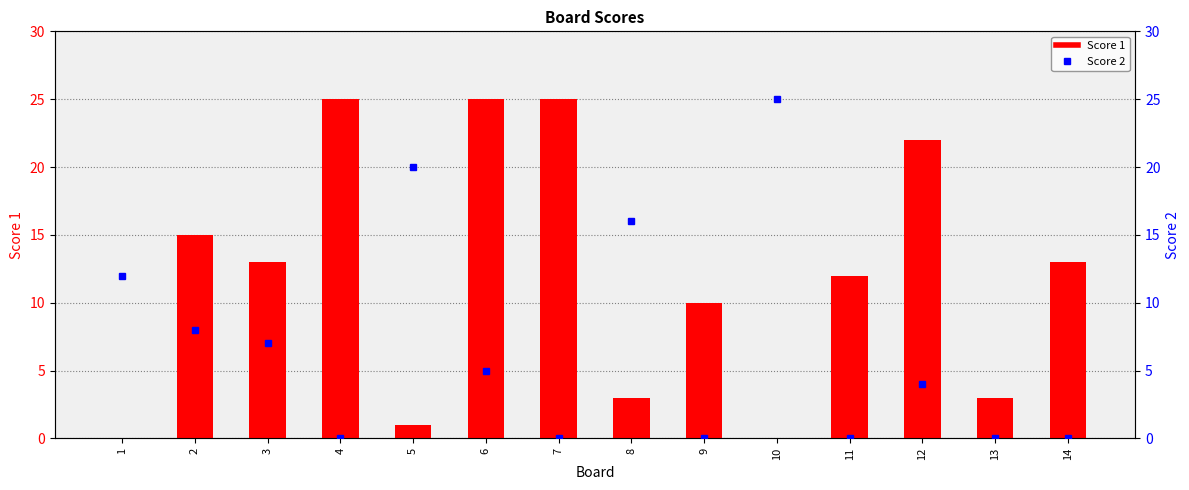

What is the approximate value of Score 1 at 2, to the nearest 5?

15